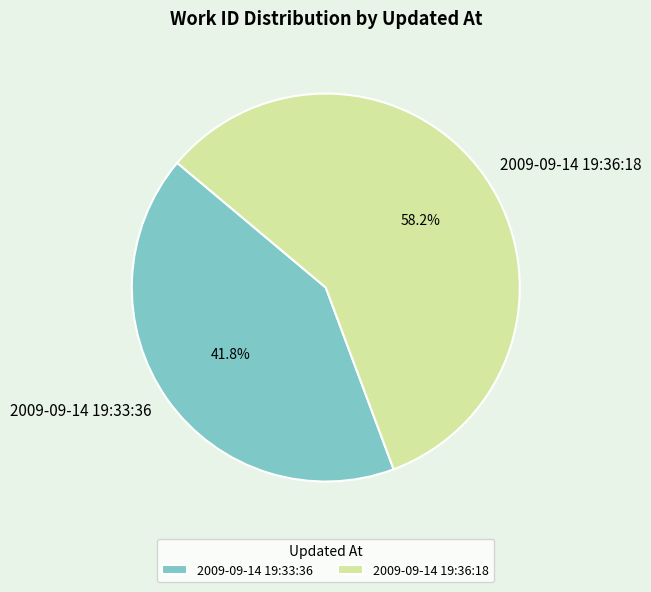

To the nearest percent, what portion does 2009-09-14 19:33:36 represent?

42%